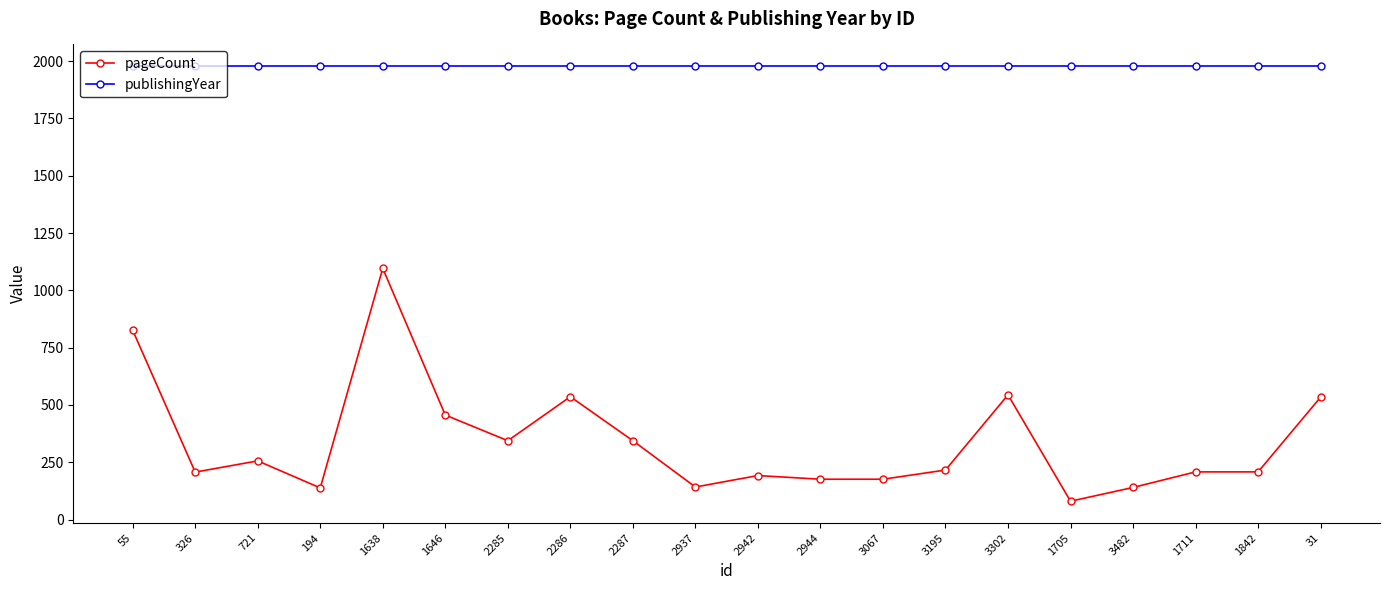

True or false: pageCount has more than 1 interior local peaks.

True